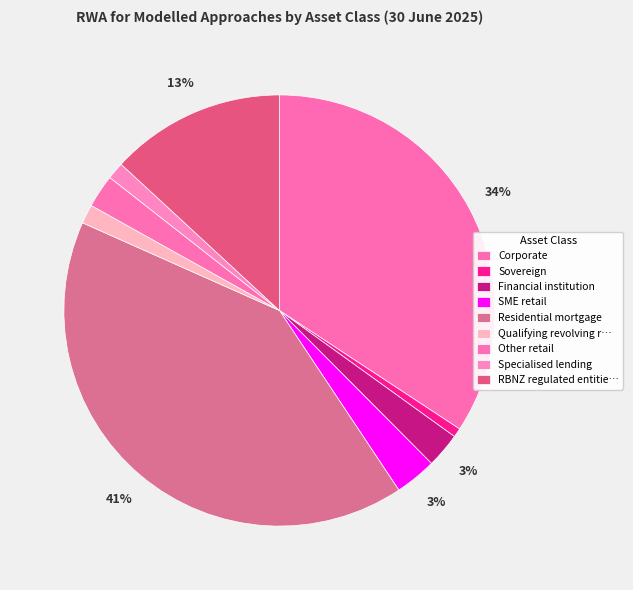

Which category has the smallest portion of the pie?

Sovereign